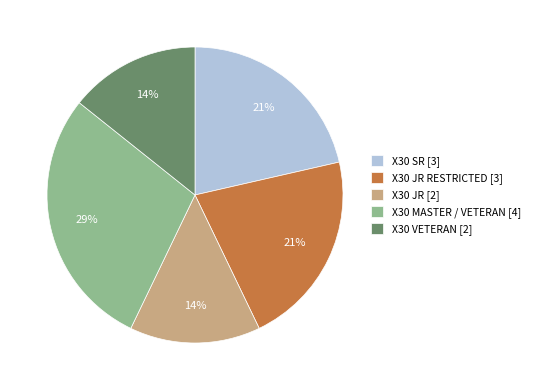

How many segments does this pie chart have?

5